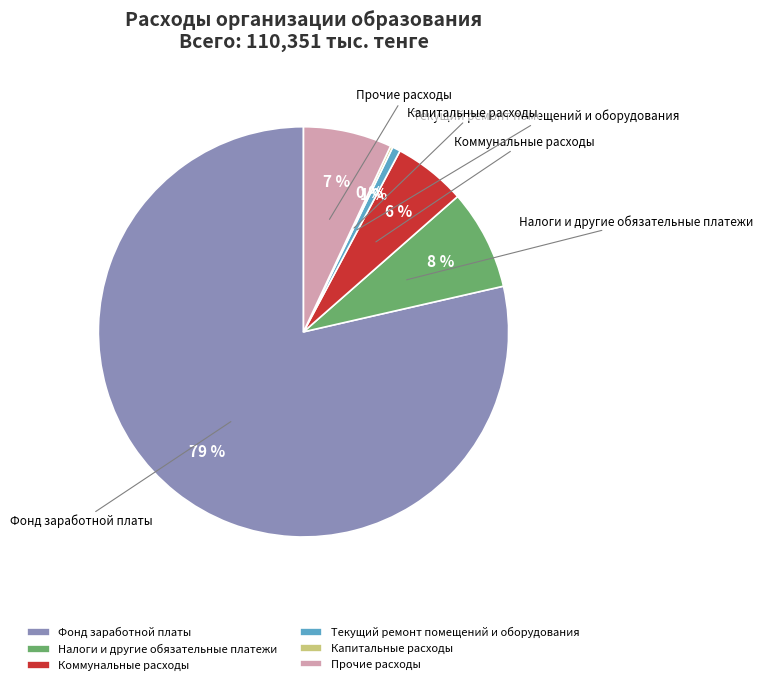

Does any single category account for the majority?

Yes